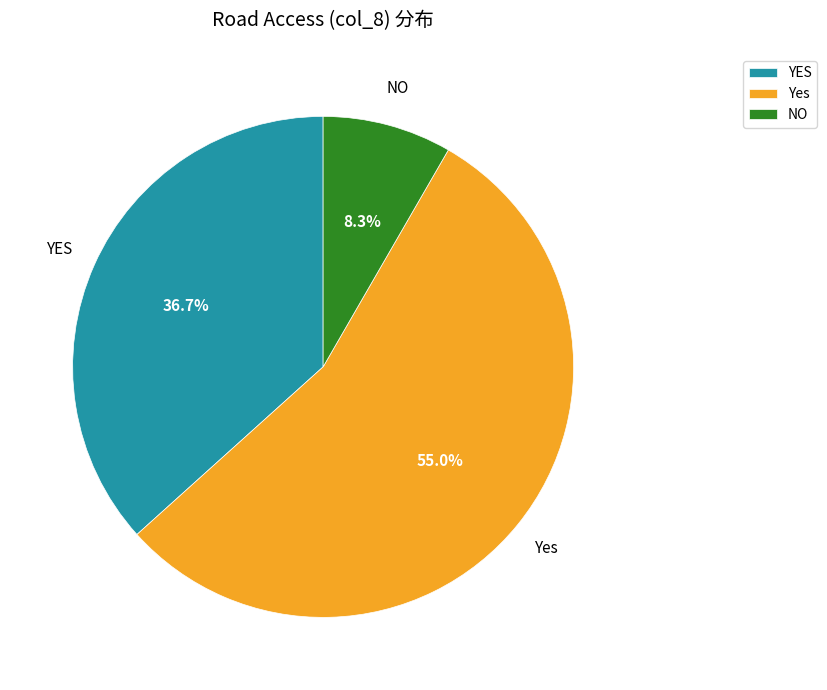

What percentage is the YES slice, to the nearest percent?

37%